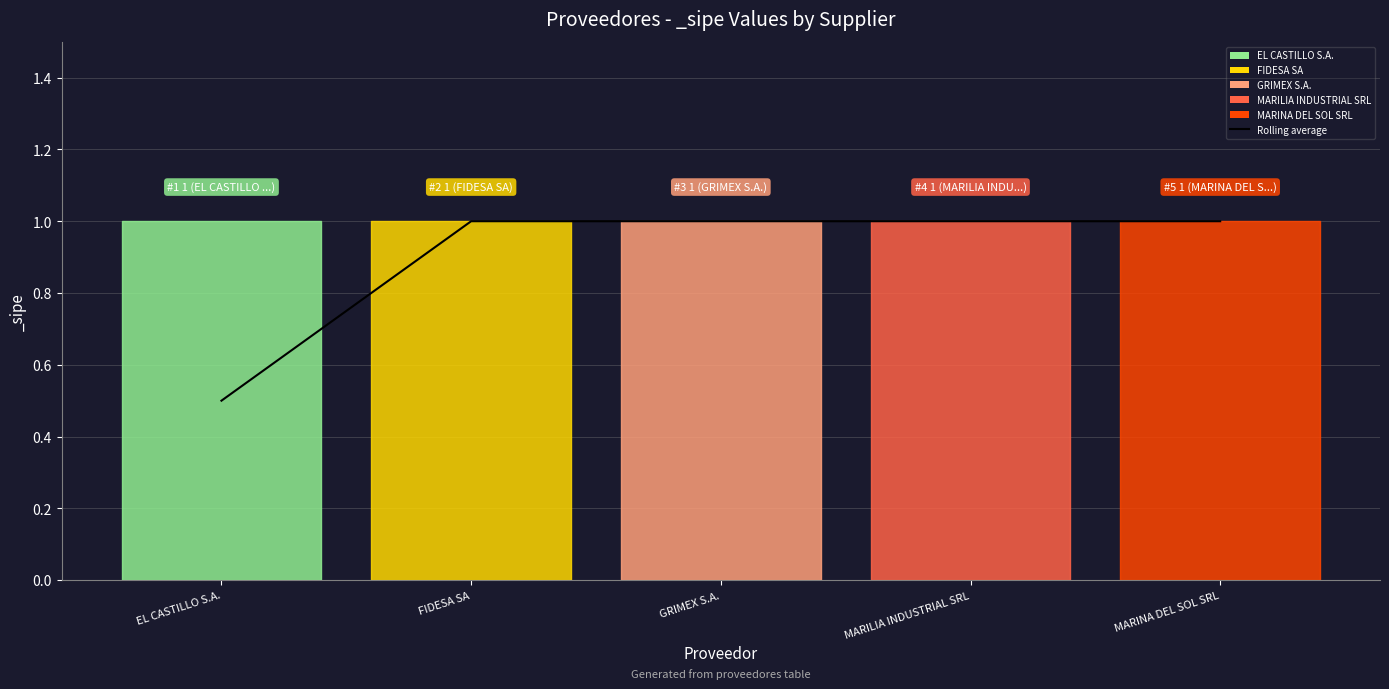

True or false: the data shows 0.6 at MARILIA INDUSTRIAL SRL.

False